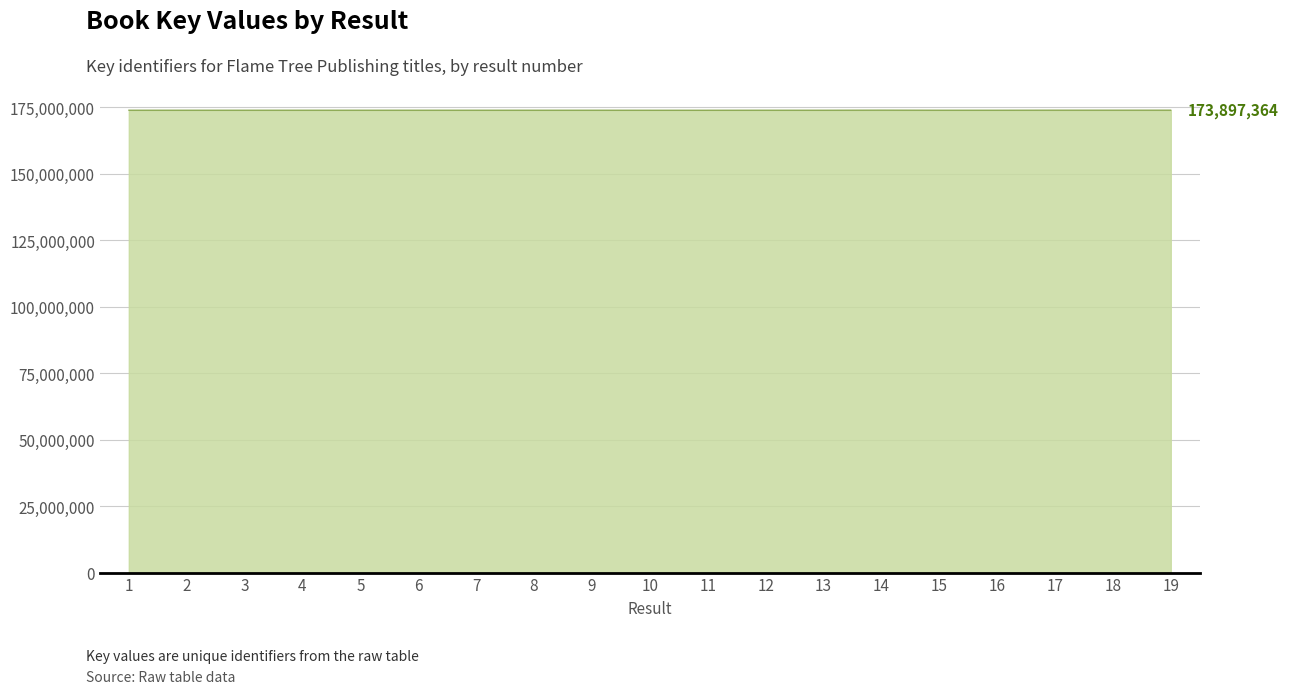

What is the ratio of the value at 19 to the value at 6?

1.0